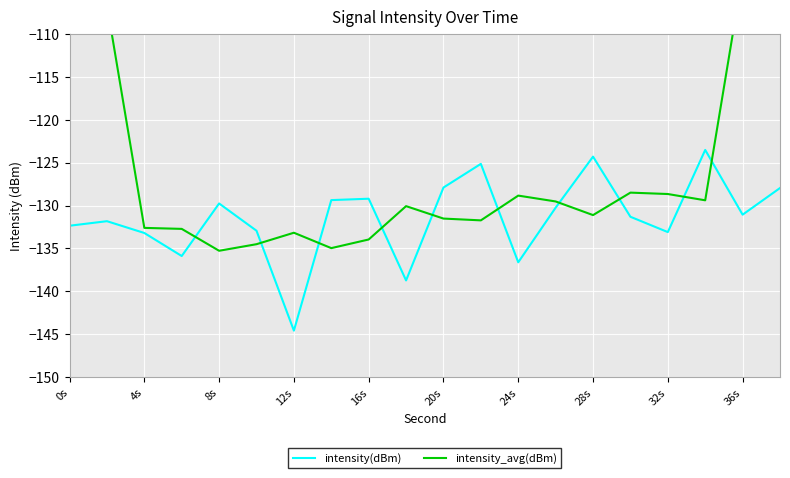

The intensity(dBm) series shows -136.6 at 24s. True or false?

True